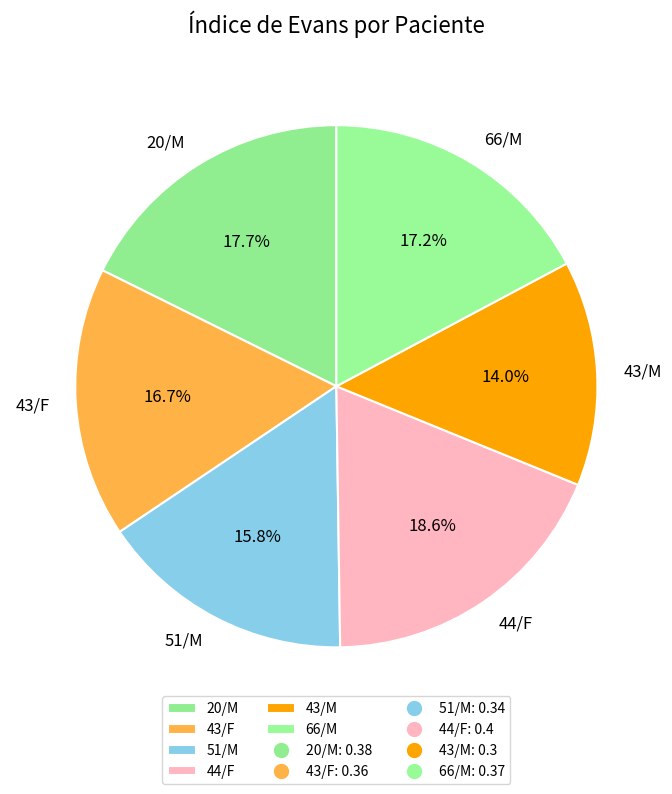

Is it true that 44/F is 19% of the pie?

True